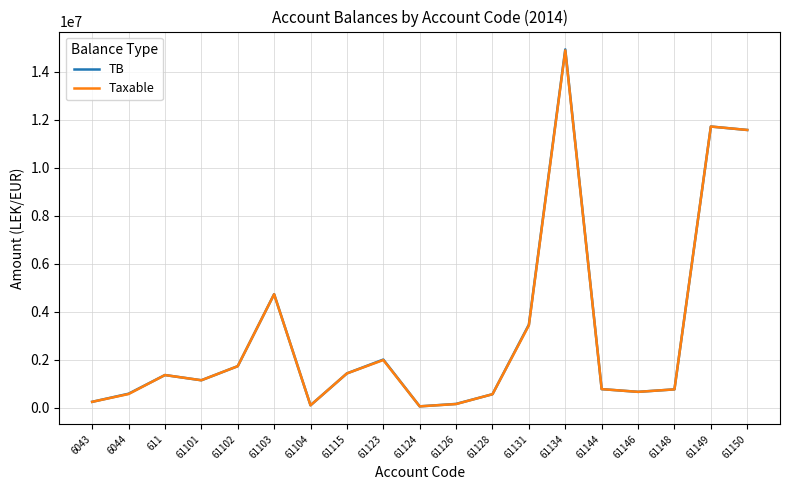

The value of TB at 61131 is 3465988.5. True or false?

True